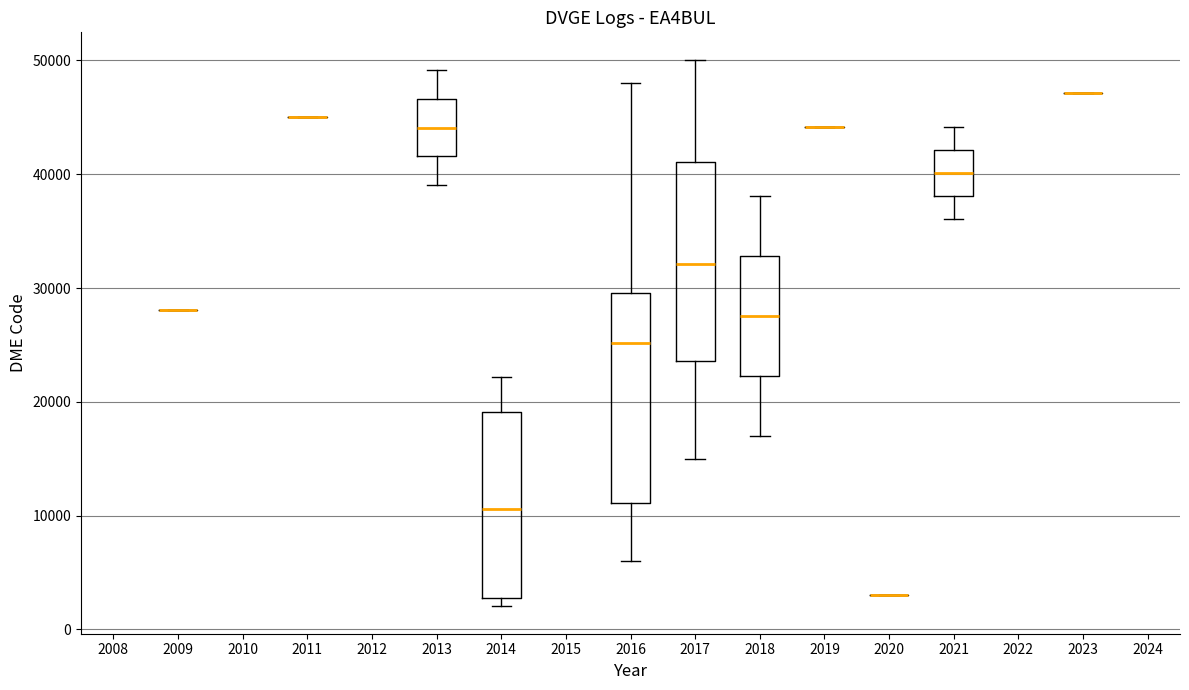

Reading left to right, read every box against the y-axis: the position of its median line, the range the box covers, and the ends of its whiskers. The values are not printed on the chart, so give them approximately, as read against the axis.

2009: box collapsed to a line at 28000, whiskers 28000 to 28000
2011: box collapsed to a line at 45000, whiskers 45000 to 45000
2013: median 44000, box 42000 to 47000, whiskers 39000 to 49000
2014: median 11000, box 3000 to 19000, whiskers 2000 to 22000
2016: median 25000, box 11000 to 30000, whiskers 6000 to 48000
2017: median 32000, box 24000 to 41000, whiskers 15000 to 50000
2018: median 28000, box 22000 to 33000, whiskers 17000 to 38000
2019: box collapsed to a line at 44000, whiskers 44000 to 44000
2020: box collapsed to a line at 3000, whiskers 3000 to 3000
2021: median 40000, box 38000 to 42000, whiskers 36000 to 44000
2023: box collapsed to a line at 47000, whiskers 47000 to 47000